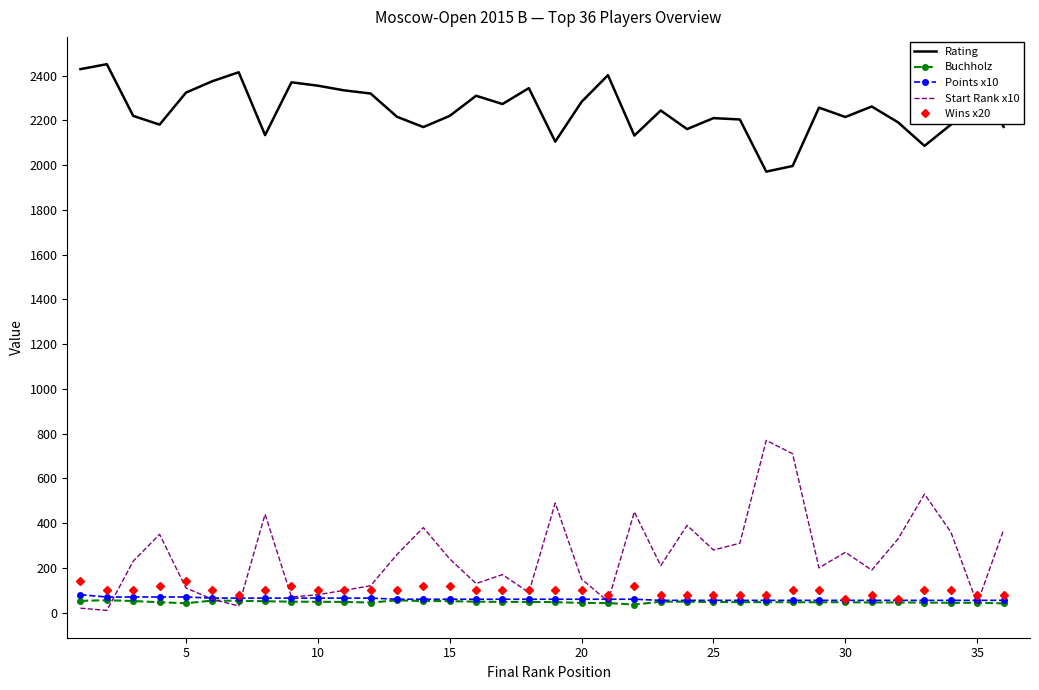

Which series has the largest total across all categories?

Rating